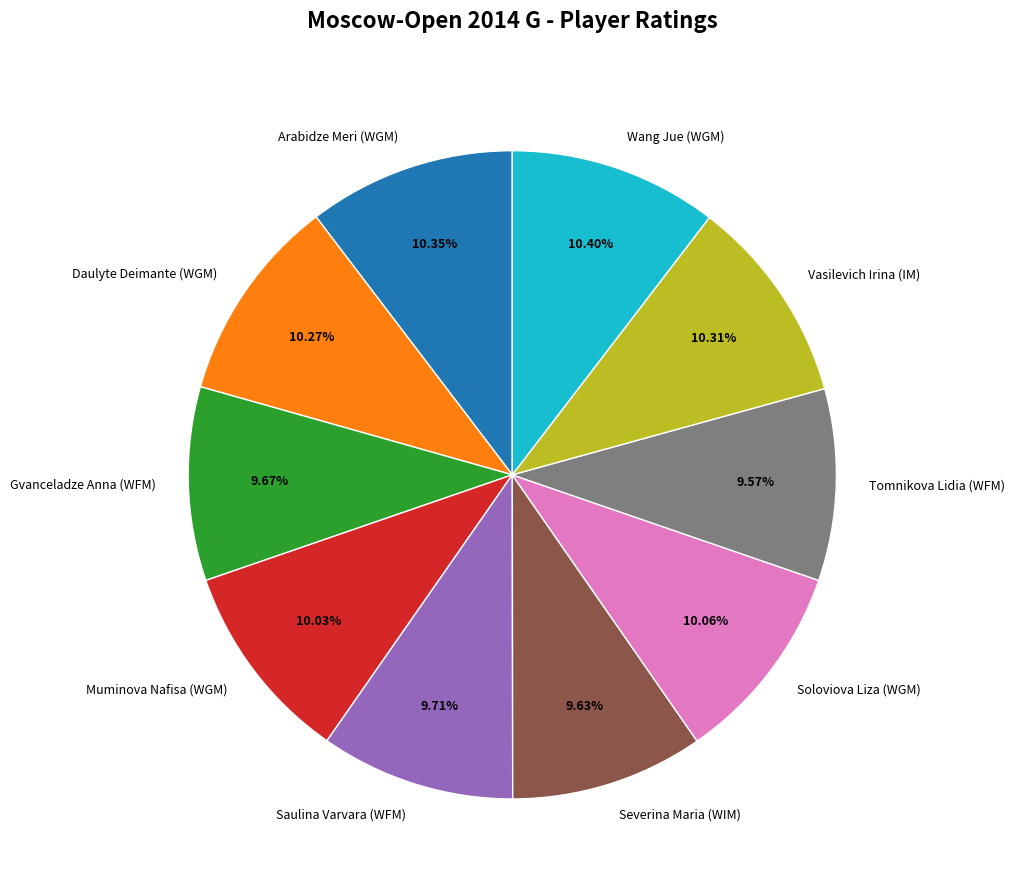

To the nearest percent, what percentage of the pie is Severina Maria (WIM)?

10%